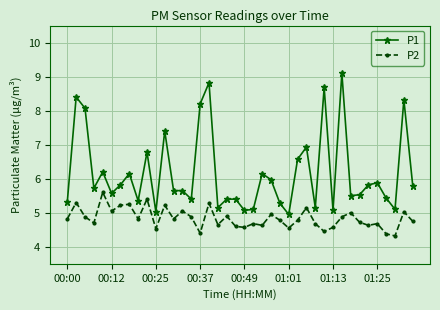

At how many categories does at least one series exceed 4?

40